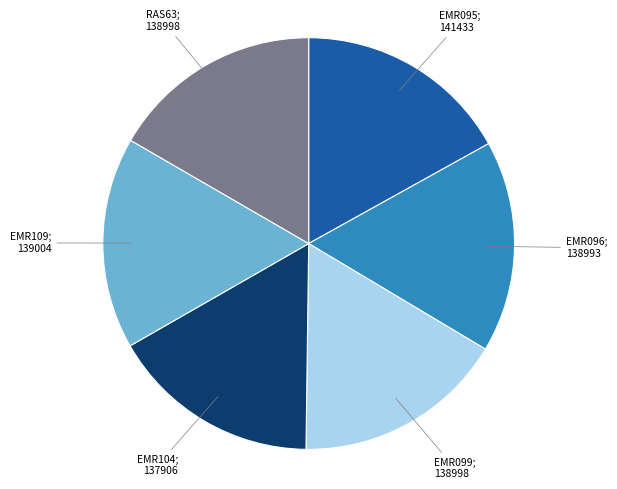

Is there any slice that represents more than half of the pie?

No